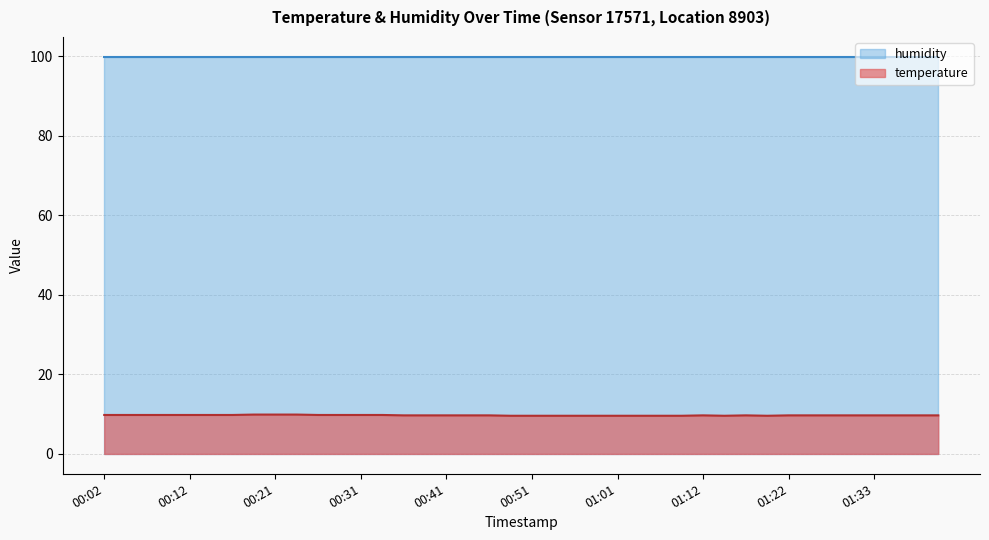

What is the change in value from 00:24 to 00:34?

-0.1